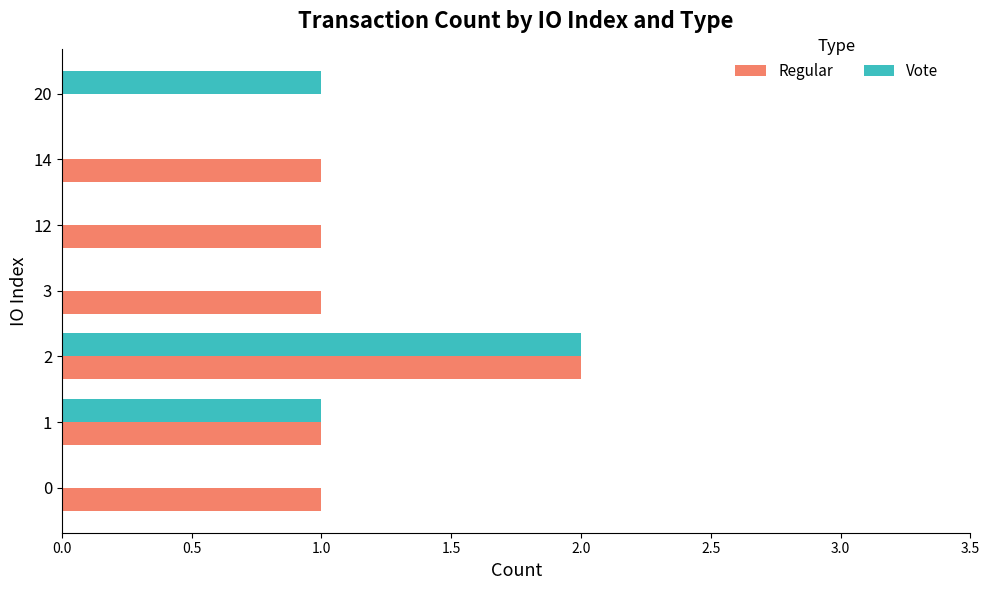

Which series has the largest total across all categories?

Regular